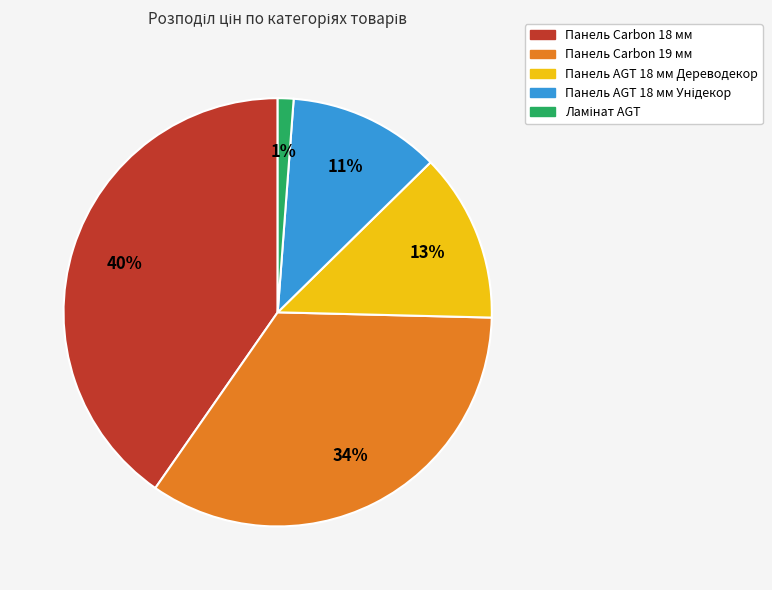

What is the largest slice in the pie chart?

Панель Carbon 18 мм